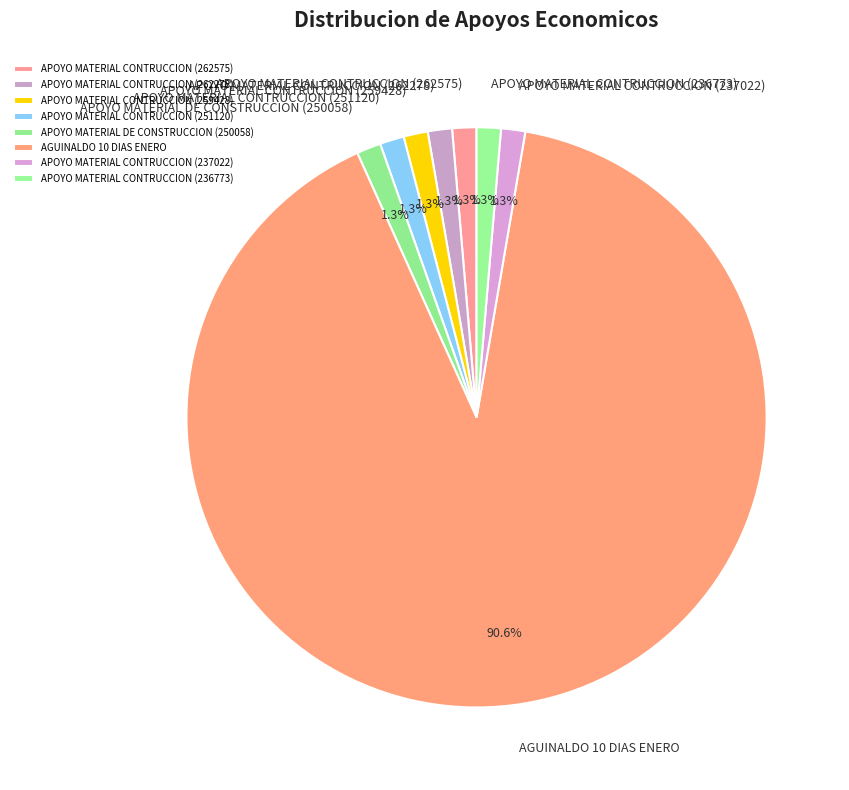

What percentage is the APOYO MATERIAL CONTRUCCION (236773) slice, to the nearest percent?

1%